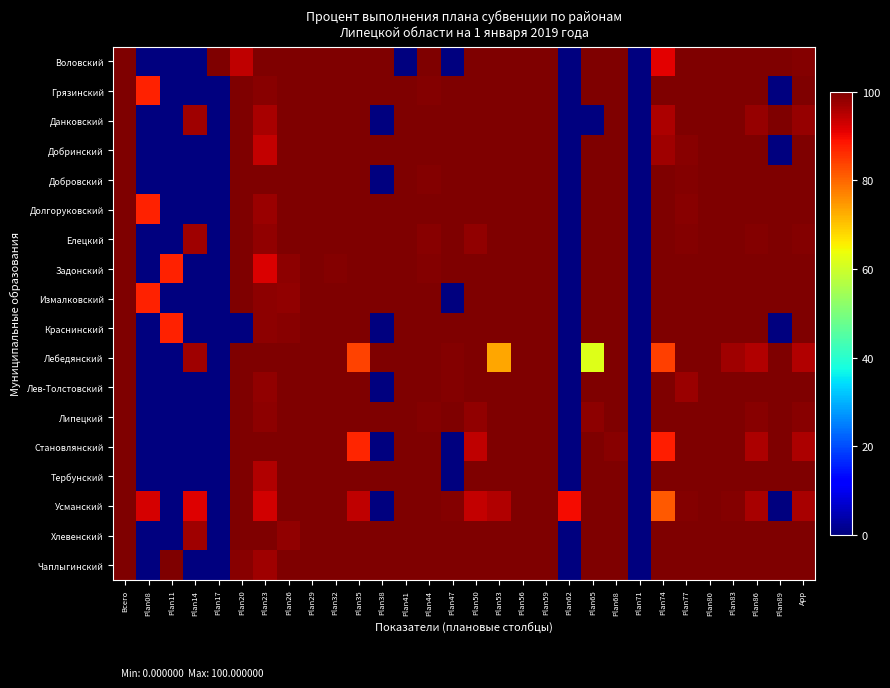

Reading left to right, extract all data points from this chart.

Воловский: Всего=99.9	Plan08=0.0	Plan11=0.0	Plan14=0.0	Plan17=100.0	Plan20=94.2	Plan23=100.0	Plan26=100.0	Plan29=100.0	Plan32=100.0	Plan35=100.0	Plan38=100.0	Plan41=0.0	Plan44=100.0	Plan47=0.0	Plan50=100.0	Plan53=100.0	Plan56=100.0	Plan59=100.0	Plan62=0.0	Plan65=100.0	Plan68=100.0	Plan71=0.0	Plan74=91.3	Plan77=100.0	Plan80=100.0	Plan83=100.0	Plan86=100.0	Plan89=100.0	App=99.4
Грязинский: Всего=100.0	Plan08=87.3	Plan11=0.0	Plan14=0.0	Plan17=0.0	Plan20=100.0	Plan23=98.9	Plan26=100.0	Plan29=100.0	Plan32=100.0	Plan35=100.0	Plan38=100.0	Plan41=100.0	Plan44=99.6	Plan47=100.0	Plan50=100.0	Plan53=100.0	Plan56=100.0	Plan59=100.0	Plan62=0.0	Plan65=100.0	Plan68=100.0	Plan71=0.0	Plan74=100.0	Plan77=100.0	Plan80=100.0	Plan83=100.0	Plan86=99.7	Plan89=0.0	App=100.0
Данковский: Всего=99.9	Plan08=0.0	Plan11=0.0	Plan14=96.9	Plan17=0.0	Plan20=100.0	Plan23=96.2	Plan26=100.0	Plan29=100.0	Plan32=100.0	Plan35=100.0	Plan38=0.0	Plan41=100.0	Plan44=100.0	Plan47=100.0	Plan50=100.0	Plan53=100.0	Plan56=100.0	Plan59=100.0	Plan62=0.0	Plan65=0.0	Plan68=100.0	Plan71=0.0	Plan74=95.9	Plan77=100.0	Plan80=100.0	Plan83=100.0	Plan86=97.7	Plan89=100.0	App=97.7
Добринский: Всего=99.9	Plan08=0.0	Plan11=0.0	Plan14=0.0	Plan17=0.0	Plan20=100.0	Plan23=93.8	Plan26=100.0	Plan29=100.0	Plan32=100.0	Plan35=100.0	Plan38=100.0	Plan41=100.0	Plan44=100.0	Plan47=100.0	Plan50=100.0	Plan53=100.0	Plan56=100.0	Plan59=100.0	Plan62=0.0	Plan65=100.0	Plan68=100.0	Plan71=0.0	Plan74=96.9	Plan77=99.1	Plan80=100.0	Plan83=100.0	Plan86=99.8	Plan89=0.0	App=99.8
Добровский: Всего=100.0	Plan08=0.0	Plan11=0.0	Plan14=0.0	Plan17=0.0	Plan20=100.0	Plan23=100.0	Plan26=100.0	Plan29=100.0	Plan32=100.0	Plan35=100.0	Plan38=0.0	Plan41=100.0	Plan44=99.3	Plan47=100.0	Plan50=100.0	Plan53=100.0	Plan56=100.0	Plan59=100.0	Plan62=0.0	Plan65=100.0	Plan68=100.0	Plan71=0.0	Plan74=100.0	Plan77=99.2	Plan80=100.0	Plan83=100.0	Plan86=100.0	Plan89=100.0	App=100.0
Долгоруковский: Всего=99.9	Plan08=87.3	Plan11=0.0	Plan14=0.0	Plan17=0.0	Plan20=100.0	Plan23=97.6	Plan26=100.0	Plan29=100.0	Plan32=100.0	Plan35=100.0	Plan38=99.8	Plan41=100.0	Plan44=99.8	Plan47=100.0	Plan50=100.0	Plan53=100.0	Plan56=100.0	Plan59=100.0	Plan62=0.0	Plan65=100.0	Plan68=100.0	Plan71=0.0	Plan74=100.0	Plan77=99.1	Plan80=100.0	Plan83=100.0	Plan86=100.0	Plan89=100.0	App=100.0
Елецкий: Всего=99.9	Plan08=0.0	Plan11=0.0	Plan14=96.9	Plan17=0.0	Plan20=100.0	Plan23=98.2	Plan26=100.0	Plan29=100.0	Plan32=100.0	Plan35=100.0	Plan38=100.0	Plan41=100.0	Plan44=99.1	Plan47=100.0	Plan50=98.2	Plan53=100.0	Plan56=100.0	Plan59=100.0	Plan62=0.0	Plan65=100.0	Plan68=100.0	Plan71=0.0	Plan74=100.0	Plan77=99.6	Plan80=100.0	Plan83=100.0	Plan86=99.5	Plan89=100.0	App=99.5
Задонский: Всего=99.9	Plan08=0.0	Plan11=87.2	Plan14=0.0	Plan17=0.0	Plan20=100.0	Plan23=91.9	Plan26=98.7	Plan29=100.0	Plan32=99.3	Plan35=100.0	Plan38=99.9	Plan41=100.0	Plan44=99.6	Plan47=100.0	Plan50=100.0	Plan53=100.0	Plan56=100.0	Plan59=100.0	Plan62=0.0	Plan65=100.0	Plan68=100.0	Plan71=0.0	Plan74=100.0	Plan77=100.0	Plan80=100.0	Plan83=100.0	Plan86=100.0	Plan89=100.0	App=100.0
Измалковский: Всего=99.9	Plan08=87.3	Plan11=0.0	Plan14=0.0	Plan17=0.0	Plan20=100.0	Plan23=98.8	Plan26=98.3	Plan29=100.0	Plan32=100.0	Plan35=100.0	Plan38=100.0	Plan41=100.0	Plan44=99.9	Plan47=0.0	Plan50=100.0	Plan53=100.0	Plan56=100.0	Plan59=100.0	Plan62=0.0	Plan65=100.0	Plan68=100.0	Plan71=0.0	Plan74=100.0	Plan77=99.6	Plan80=100.0	Plan83=100.0	Plan86=100.0	Plan89=100.0	App=100.0
Краснинский: Всего=99.9	Plan08=0.0	Plan11=87.2	Plan14=0.0	Plan17=0.0	Plan20=0.0	Plan23=98.6	Plan26=99.0	Plan29=100.0	Plan32=100.0	Plan35=100.0	Plan38=0.0	Plan41=100.0	Plan44=99.9	Plan47=100.0	Plan50=100.0	Plan53=100.0	Plan56=100.0	Plan59=100.0	Plan62=0.0	Plan65=100.0	Plan68=100.0	Plan71=0.0	Plan74=100.0	Plan77=99.8	Plan80=100.0	Plan83=100.0	Plan86=100.0	Plan89=0.0	App=100.0
Лебедянский: Всего=99.8	Plan08=0.0	Plan11=0.0	Plan14=96.9	Plan17=0.0	Plan20=100.0	Plan23=99.8	Plan26=100.0	Plan29=100.0	Plan32=100.0	Plan35=83.9	Plan38=100.0	Plan41=100.0	Plan44=99.9	Plan47=99.5	Plan50=100.0	Plan53=73.4	Plan56=100.0	Plan59=100.0	Plan62=0.0	Plan65=61.9	Plan68=100.0	Plan71=0.0	Plan74=84.0	Plan77=100.0	Plan80=100.0	Plan83=97.3	Plan86=95.6	Plan89=100.0	App=95.6
Лев-Толстовский: Всего=100.0	Plan08=0.0	Plan11=0.0	Plan14=0.0	Plan17=0.0	Plan20=100.0	Plan23=98.3	Plan26=100.0	Plan29=100.0	Plan32=100.0	Plan35=100.0	Plan38=0.0	Plan41=100.0	Plan44=100.0	Plan47=99.5	Plan50=100.0	Plan53=100.0	Plan56=100.0	Plan59=100.0	Plan62=0.0	Plan65=100.0	Plan68=100.0	Plan71=0.0	Plan74=100.0	Plan77=97.6	Plan80=100.0	Plan83=100.0	Plan86=100.0	Plan89=100.0	App=100.0
Липецкий: Всего=100.0	Plan08=0.0	Plan11=0.0	Plan14=0.0	Plan17=0.0	Plan20=100.0	Plan23=98.7	Plan26=100.0	Plan29=100.0	Plan32=100.0	Plan35=100.0	Plan38=100.0	Plan41=100.0	Plan44=99.6	Plan47=100.0	Plan50=98.3	Plan53=100.0	Plan56=100.0	Plan59=100.0	Plan62=0.0	Plan65=98.5	Plan68=100.0	Plan71=0.0	Plan74=100.0	Plan77=100.0	Plan80=100.0	Plan83=100.0	Plan86=99.0	Plan89=100.0	App=99.0
Становлянский: Всего=99.8	Plan08=0.0	Plan11=0.0	Plan14=0.0	Plan17=0.0	Plan20=100.0	Plan23=100.0	Plan26=100.0	Plan29=100.0	Plan32=100.0	Plan35=87.1	Plan38=0.0	Plan41=100.0	Plan44=99.7	Plan47=0.0	Plan50=94.3	Plan53=100.0	Plan56=100.0	Plan59=100.0	Plan62=0.0	Plan65=100.0	Plan68=99.2	Plan71=0.0	Plan74=87.5	Plan77=99.7	Plan80=100.0	Plan83=100.0	Plan86=95.9	Plan89=100.0	App=95.9
Тербунский: Всего=100.0	Plan08=0.0	Plan11=0.0	Plan14=0.0	Plan17=0.0	Plan20=100.0	Plan23=95.6	Plan26=100.0	Plan29=100.0	Plan32=100.0	Plan35=100.0	Plan38=100.0	Plan41=100.0	Plan44=100.0	Plan47=0.0	Plan50=100.0	Plan53=100.0	Plan56=100.0	Plan59=100.0	Plan62=0.0	Plan65=100.0	Plan68=100.0	Plan71=0.0	Plan74=100.0	Plan77=100.0	Plan80=100.0	Plan83=100.0	Plan86=100.0	Plan89=100.0	App=100.0
Усманский: Всего=99.8	Plan08=92.5	Plan11=0.0	Plan14=91.4	Plan17=0.0	Plan20=100.0	Plan23=92.8	Plan26=100.0	Plan29=100.0	Plan32=100.0	Plan35=94.4	Plan38=0.0	Plan41=100.0	Plan44=100.0	Plan47=99.5	Plan50=94.1	Plan53=95.3	Plan56=100.0	Plan59=100.0	Plan62=89.8	Plan65=100.0	Plan68=100.0	Plan71=0.0	Plan74=81.4	Plan77=99.5	Plan80=100.0	Plan83=99.5	Plan86=96.2	Plan89=0.0	App=96.2
Хлевенский: Всего=100.0	Plan08=0.0	Plan11=0.0	Plan14=96.9	Plan17=0.0	Plan20=100.0	Plan23=100.0	Plan26=98.4	Plan29=100.0	Plan32=100.0	Plan35=100.0	Plan38=100.0	Plan41=100.0	Plan44=100.0	Plan47=100.0	Plan50=100.0	Plan53=100.0	Plan56=100.0	Plan59=100.0	Plan62=0.0	Plan65=100.0	Plan68=100.0	Plan71=0.0	Plan74=100.0	Plan77=99.7	Plan80=100.0	Plan83=100.0	Plan86=100.0	Plan89=100.0	App=100.0
Чаплыгинский: Всего=100.0	Plan08=0.0	Plan11=100.0	Plan14=0.0	Plan17=0.0	Plan20=98.9	Plan23=97.0	Plan26=100.0	Plan29=100.0	Plan32=100.0	Plan35=100.0	Plan38=100.0	Plan41=100.0	Plan44=100.0	Plan47=100.0	Plan50=100.0	Plan53=100.0	Plan56=100.0	Plan59=100.0	Plan62=0.0	Plan65=100.0	Plan68=100.0	Plan71=0.0	Plan74=100.0	Plan77=99.6	Plan80=100.0	Plan83=100.0	Plan86=100.0	Plan89=100.0	App=100.0